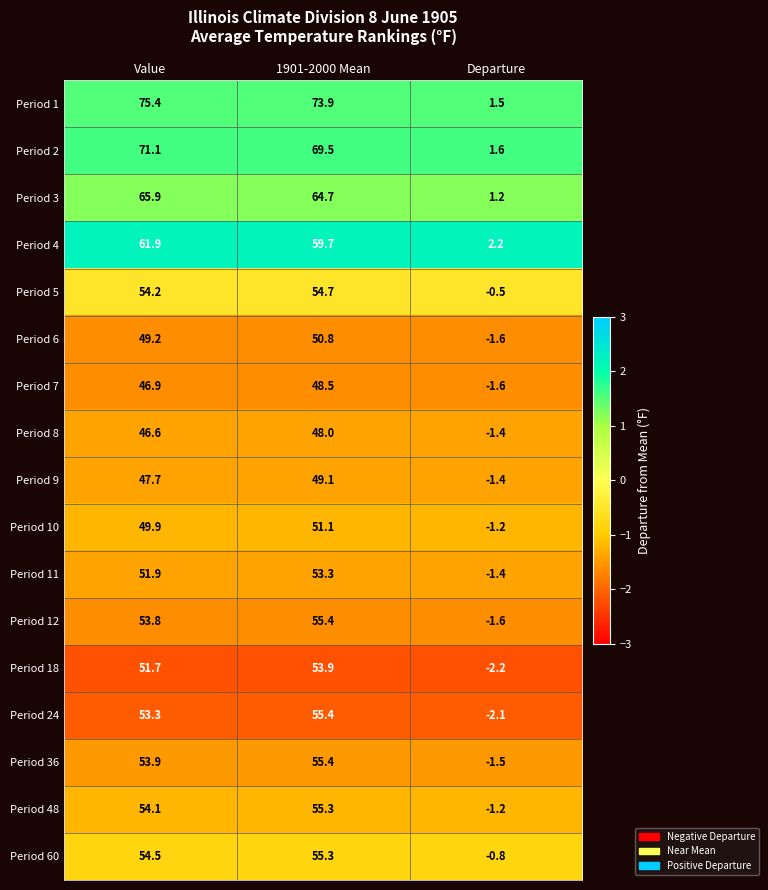

What is the difference between the maximum and second lowest values in the Period 3 series?

1.2